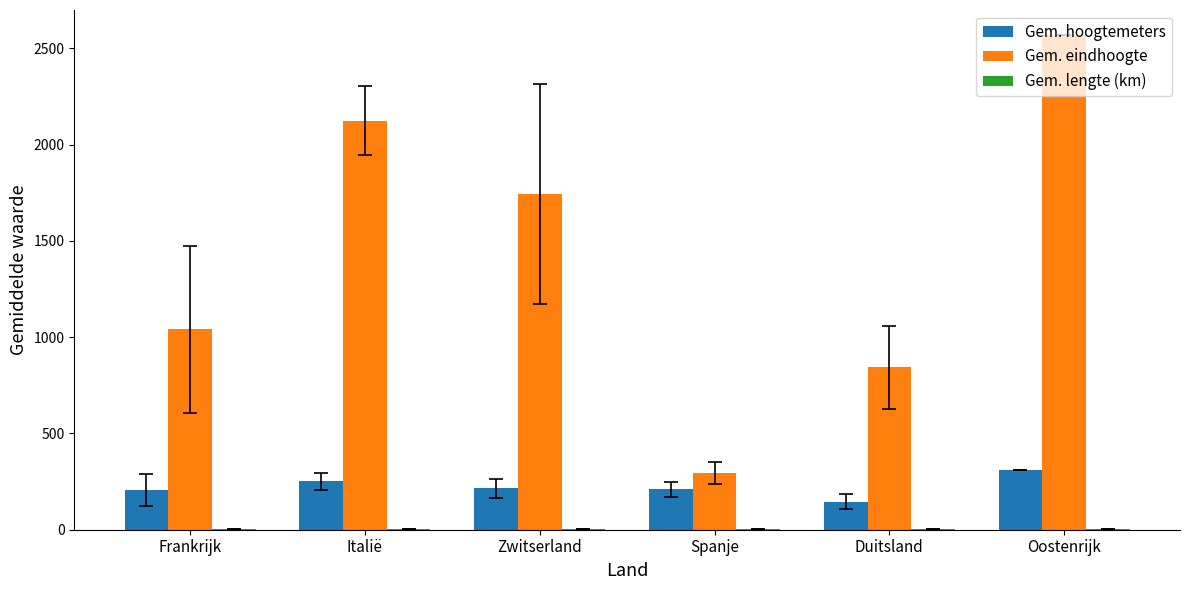

What is the sum of all Gem. eindhoogte values?

8618.8